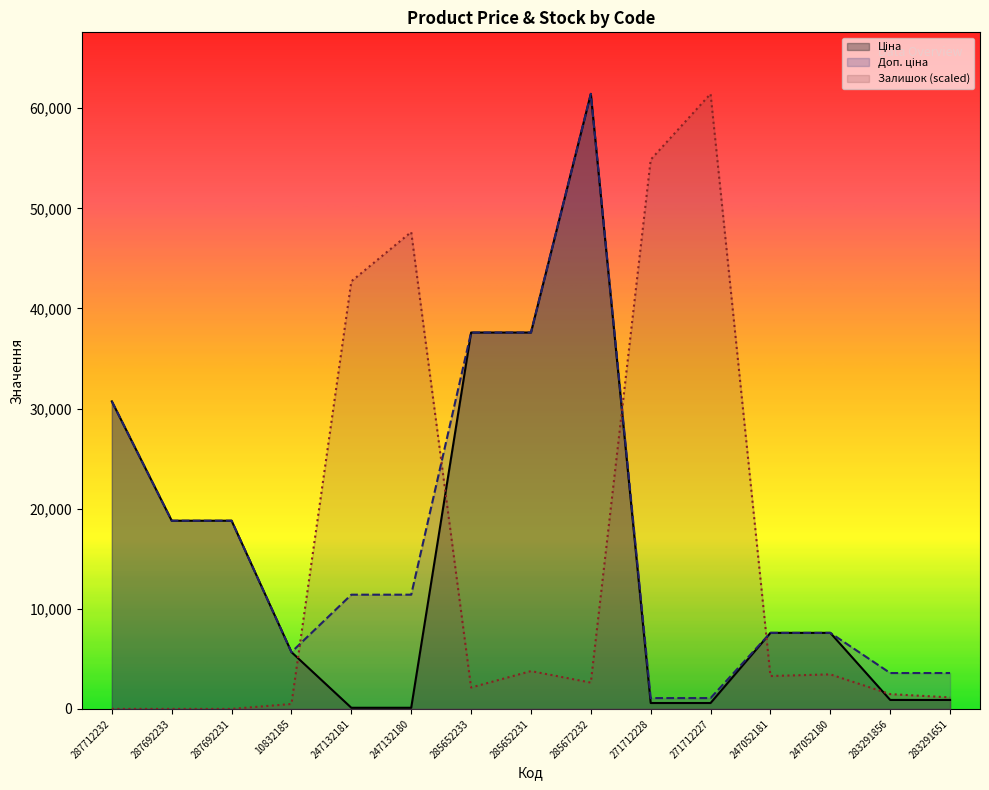

True or false: Залишок has more than 0 points higher than both neighbors.

True